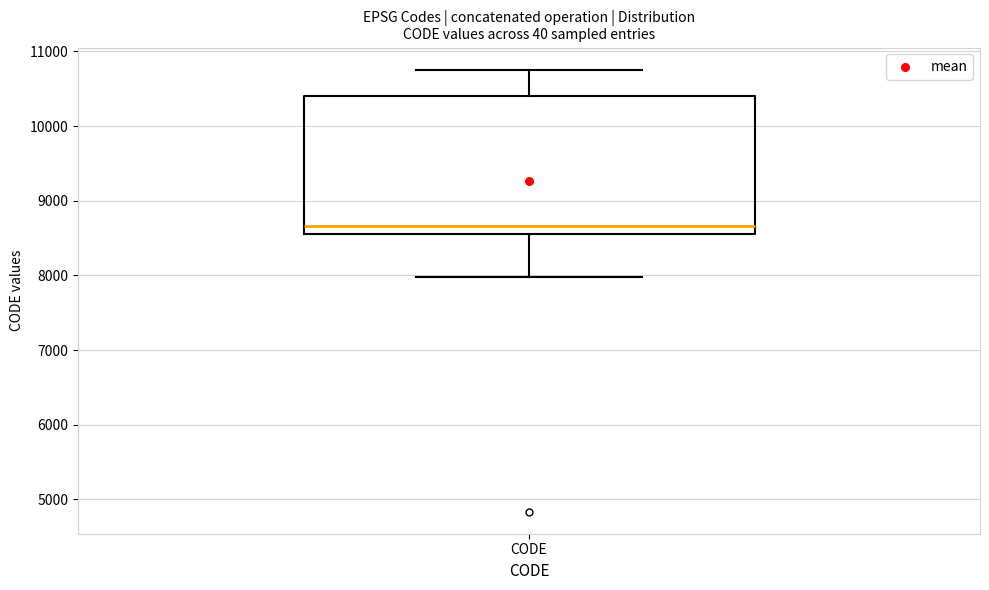

Where is the lower edge of the box for CODE on the y-axis? The values are not printed on the chart, so give them approximately, as read against the axis.

8600